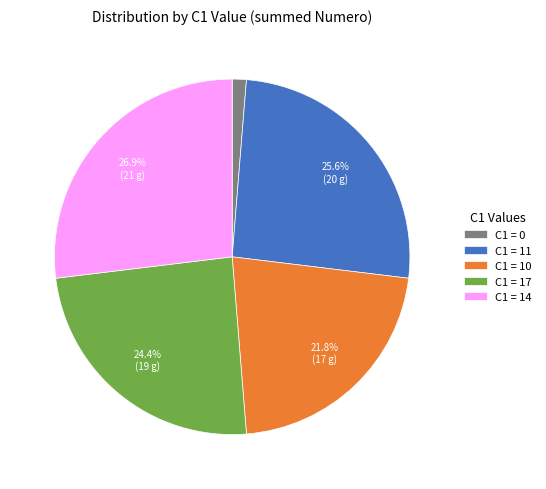

How many slices are in this pie chart?

5